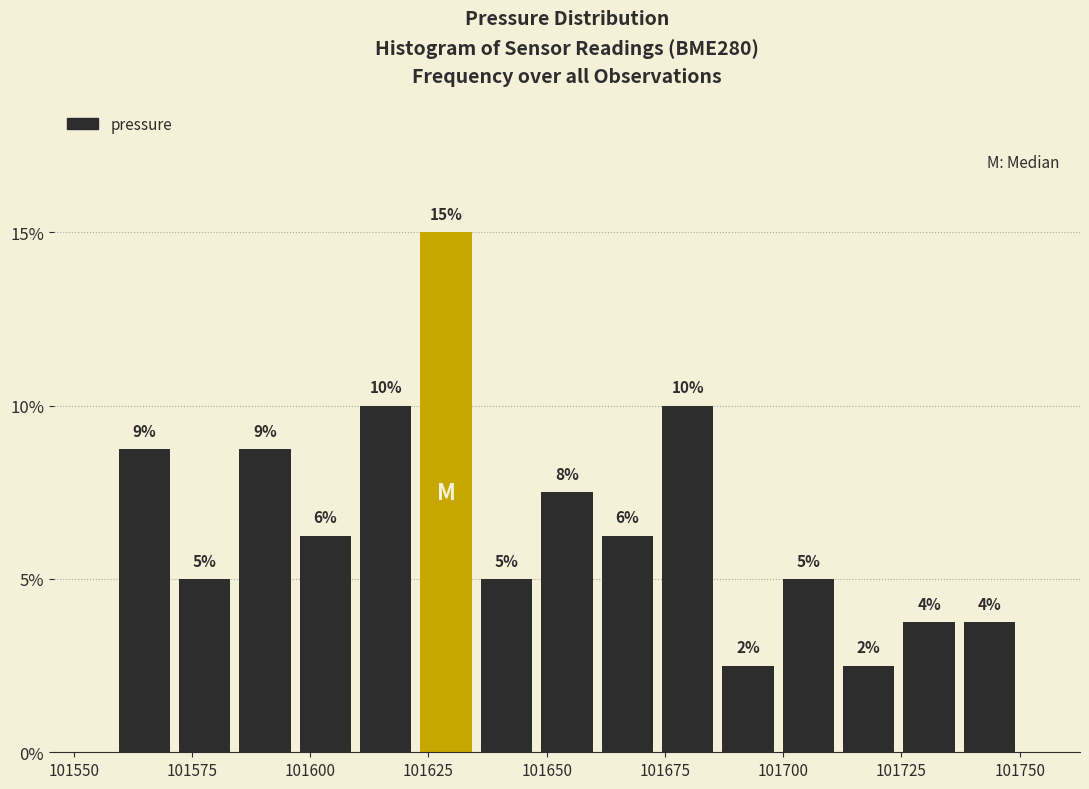

Around what value on the x-axis is the tallest bar? Give the approximate position of its centre, as read against the axis.

101630